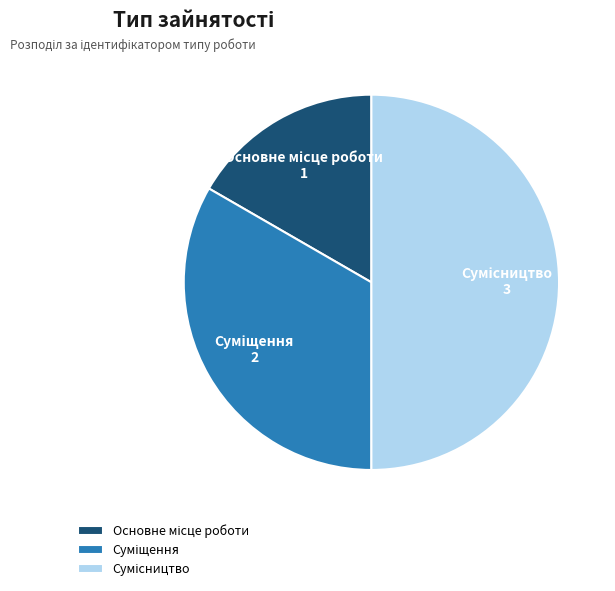

What is the change in value from Основне місце роботи to Сумісництво?

+2